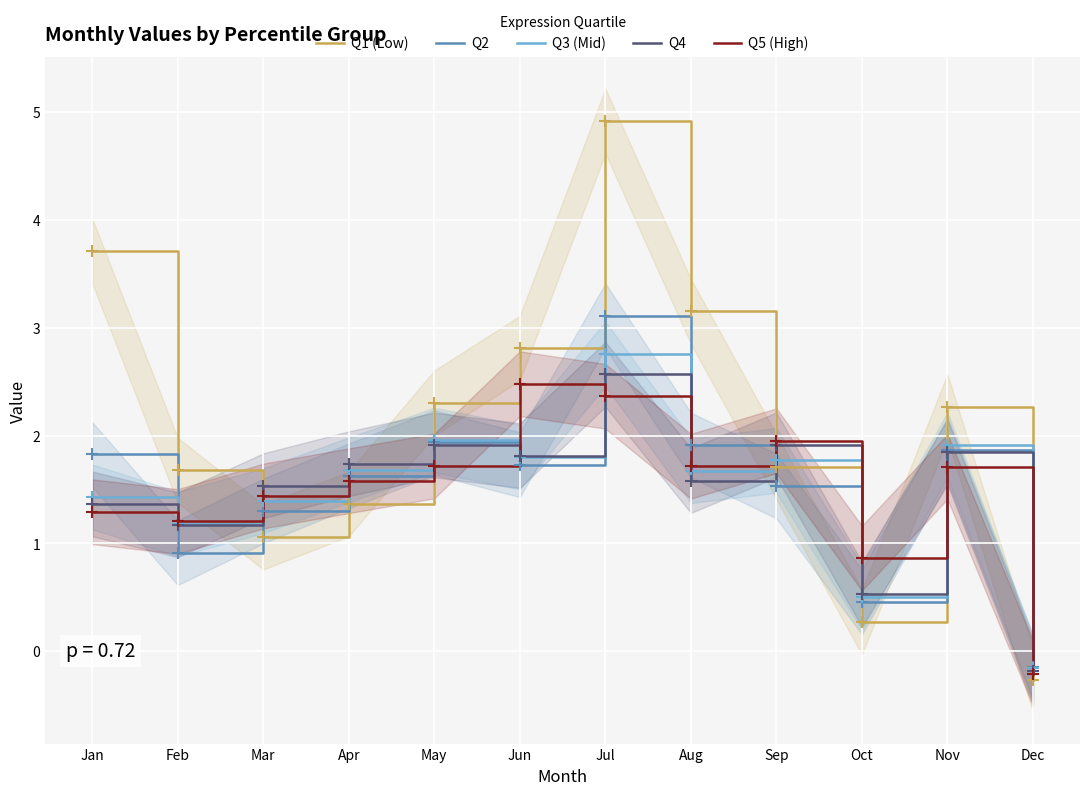

Rank the series by their maximum value, from lowest to highest.

Q5 (High), Q4, Q3 (Mid), Q2, Q1 (Low)